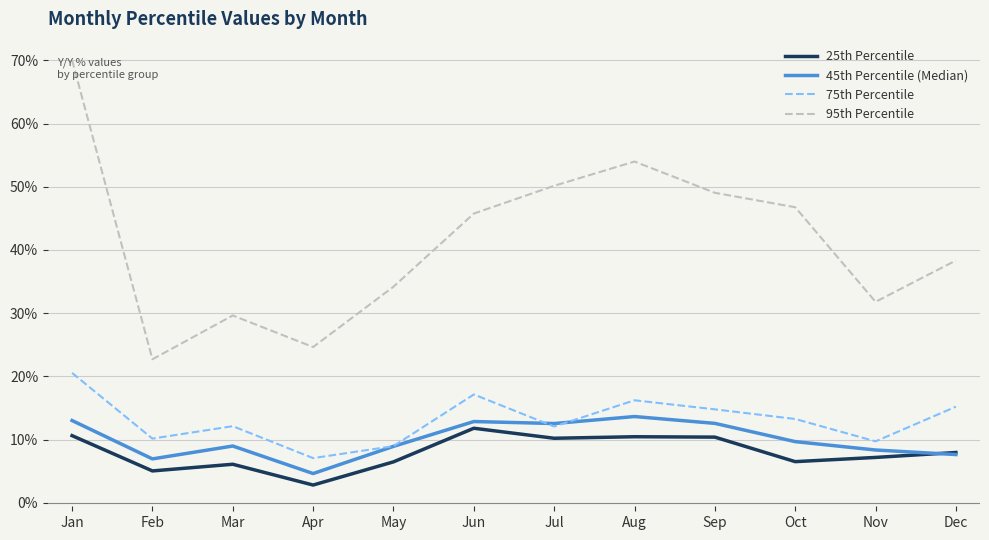

What are all the series names shown in the legend?

25th Percentile, 45th Percentile (Median), 75th Percentile, 95th Percentile